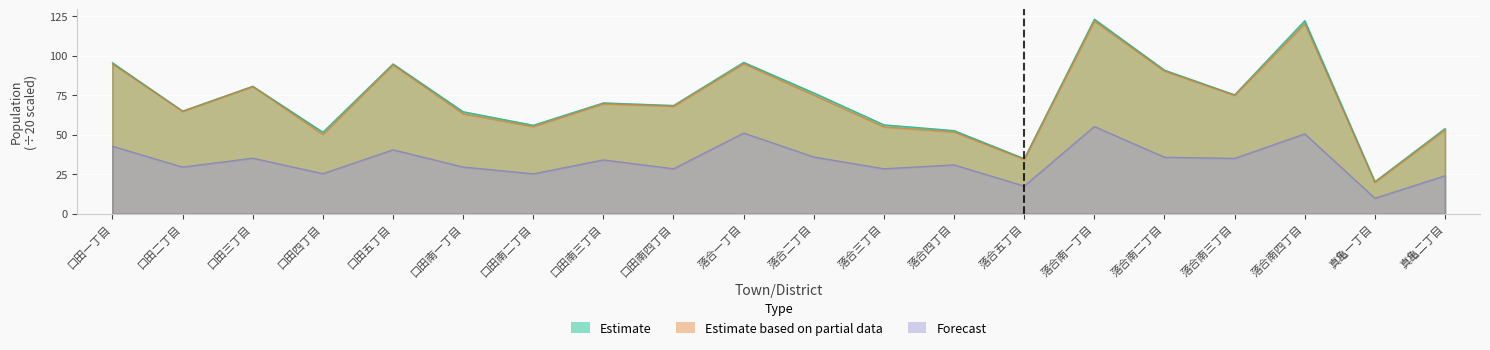

At which category does Estimate based on partial data reach its first local peak?

口田三丁目